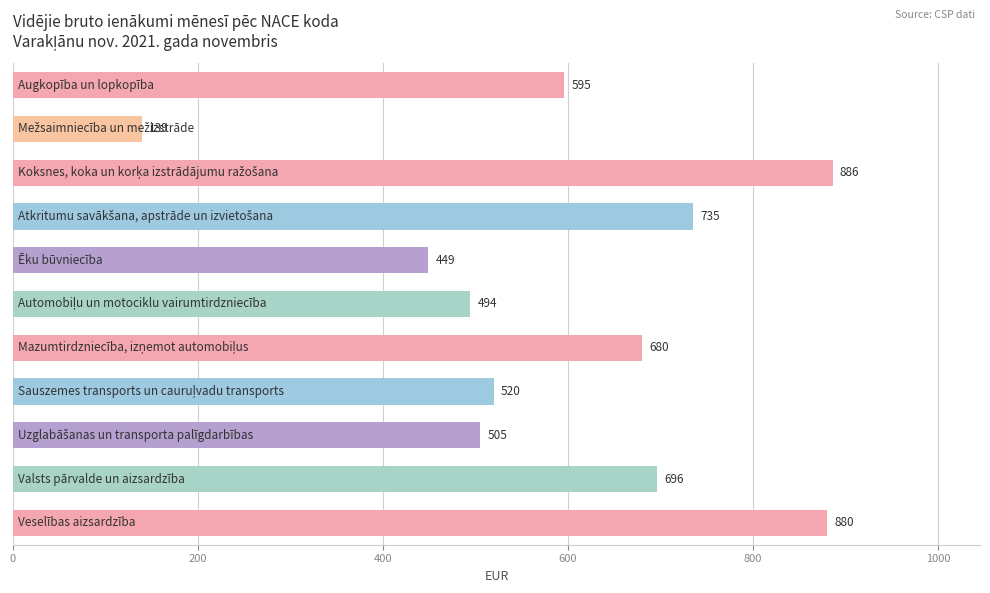

What is the value of the 3rd bar from the top?

885.8